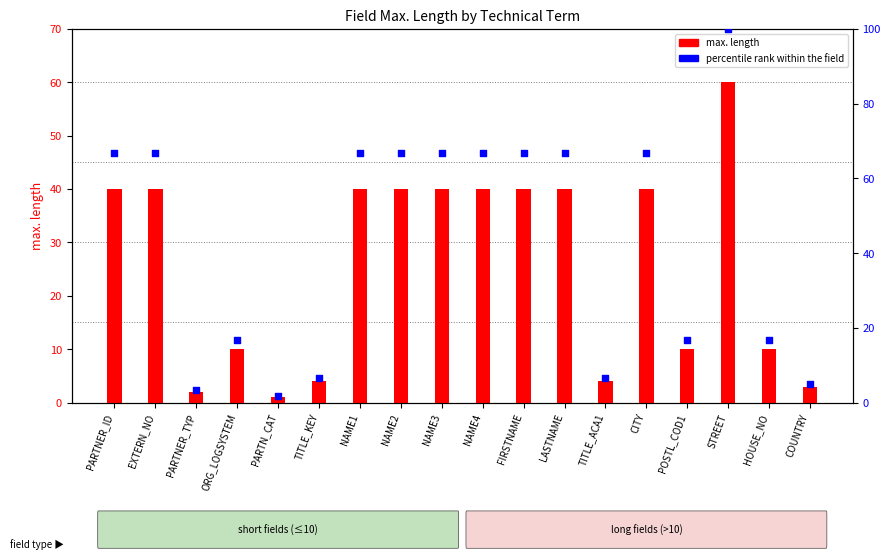

Which series has the largest total across all categories?

percentile rank within the field